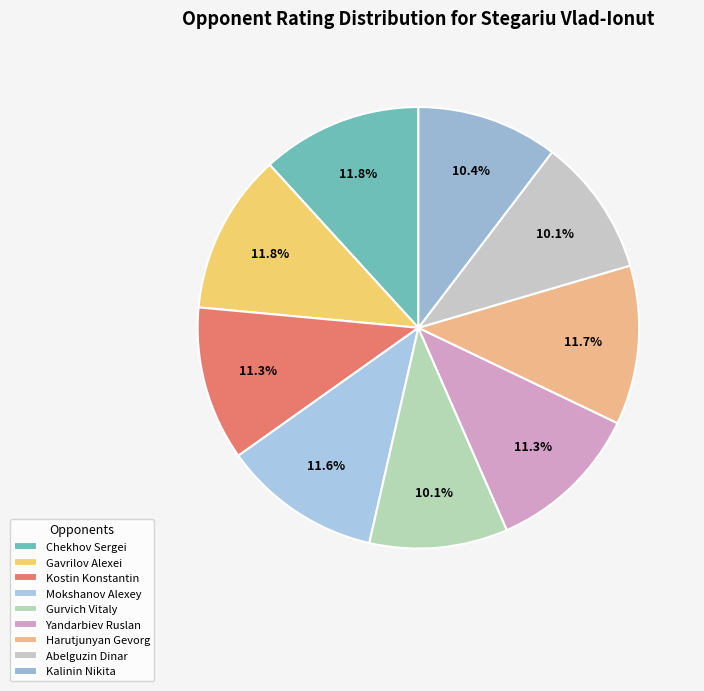

Is it true that Chekhov Sergei is 4% of the pie?

False